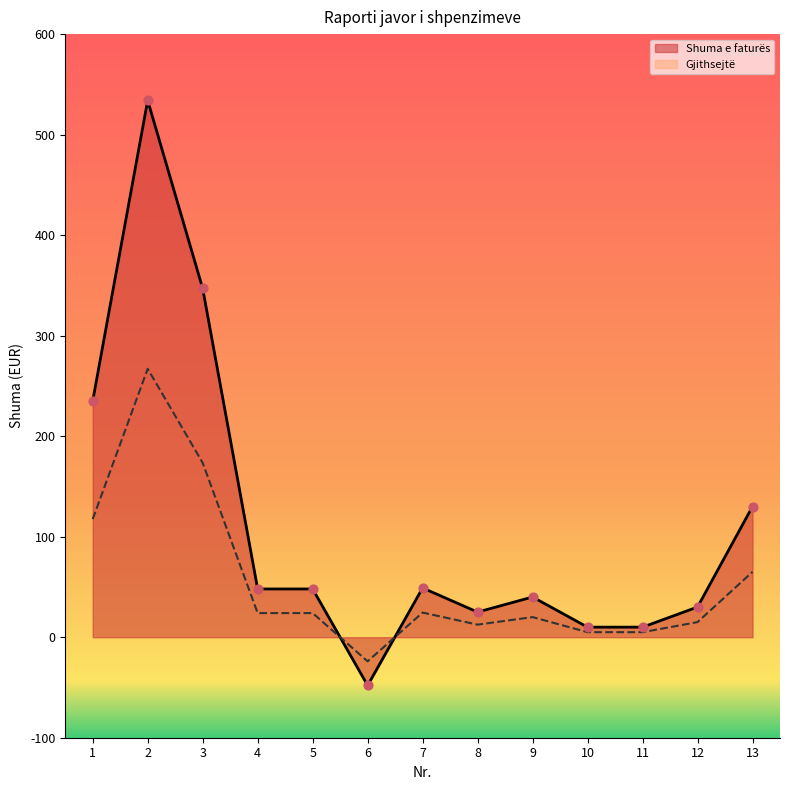

Which series has the largest total across all categories?

Shuma e faturës